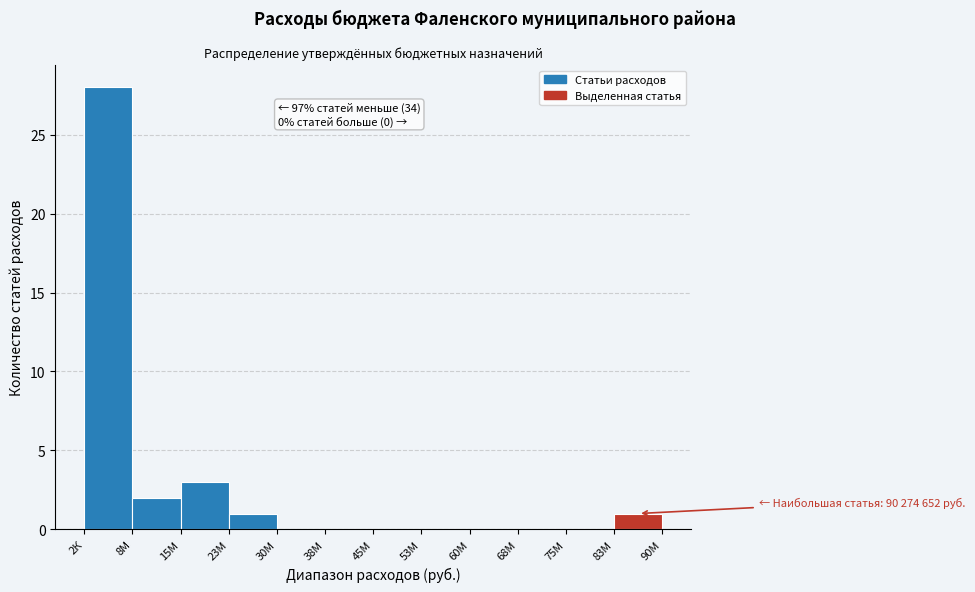

Reading right to left, extract all data points from this chart.

83М=1	75М=0	68М=0	60М=0	53М=0	45М=0	38М=0	30М=0	23М=1	15М=3	8М=2	2К=28